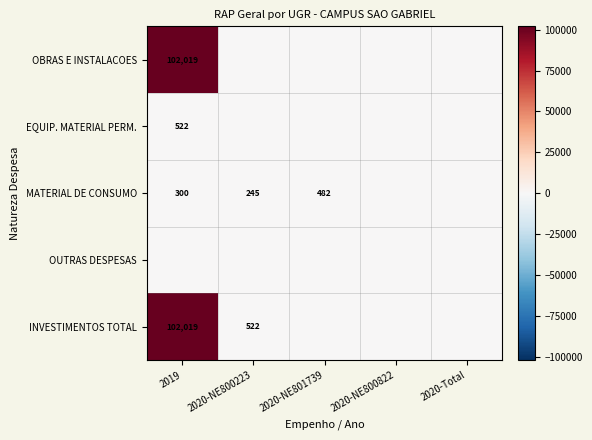

The OBRAS E INSTALACOES series shows 102019 at 2019. True or false?

True